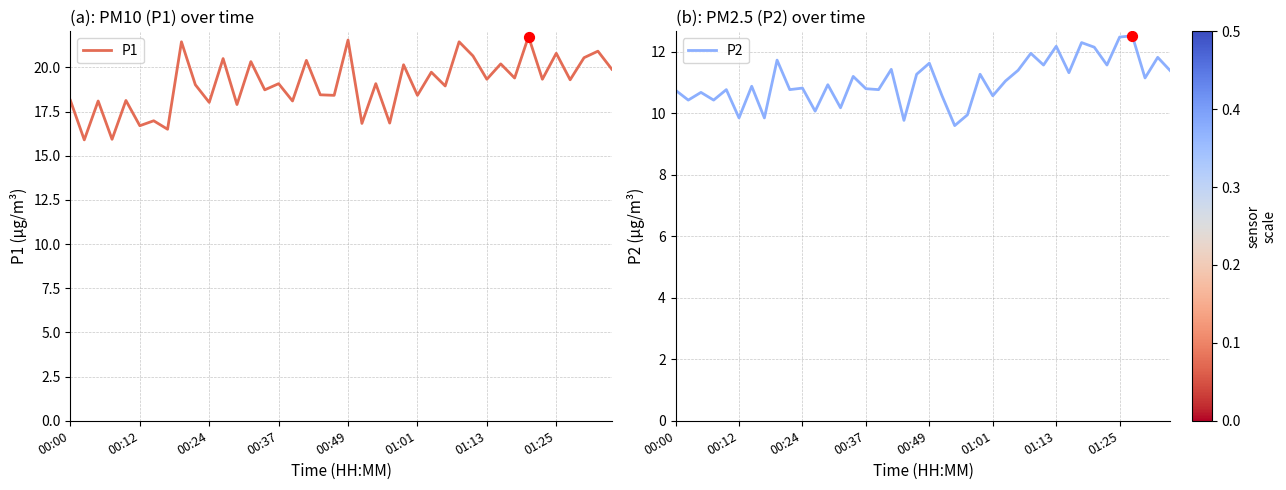

At which category is the sum across all series the highest?

33